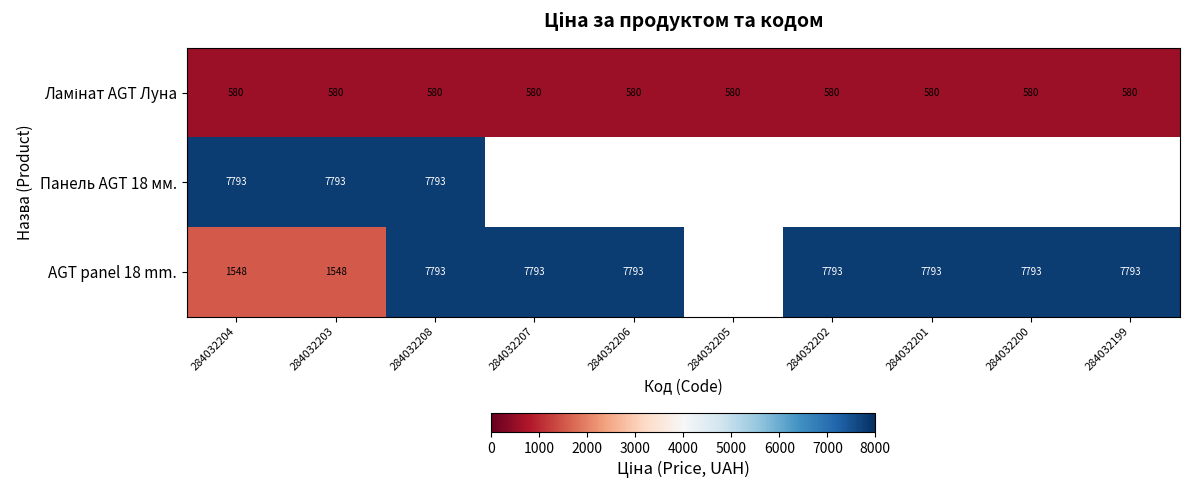

Rank the series at 284032208 from highest to lowest value.

Панель AGT 18 мм., AGT panel 18 mm., Ламінат AGT Луна